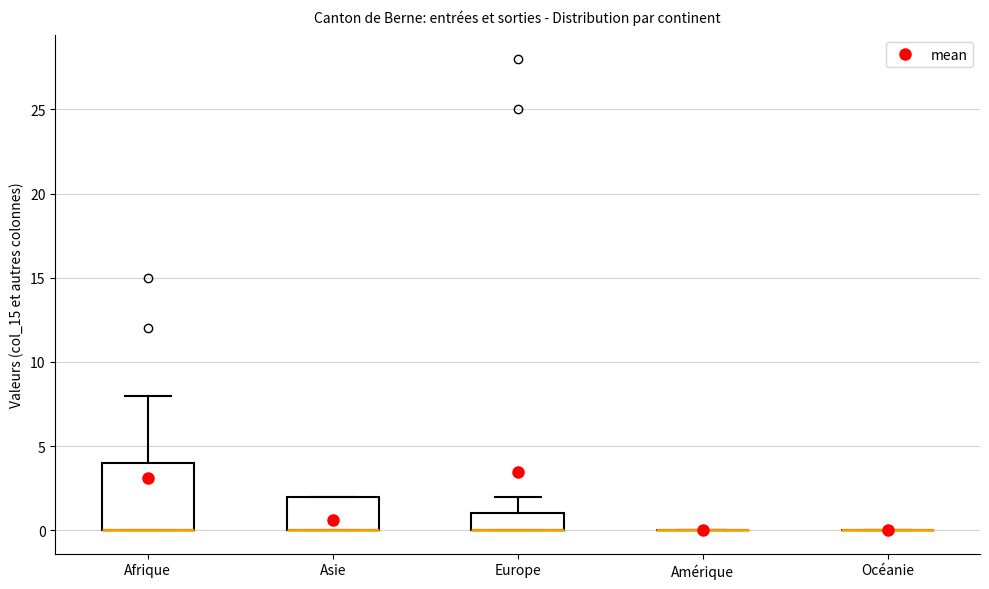

Reading left to right, transcribe this box plot: for each box, give where its median line is, the range the box spans, and where its two whiskers end, as read against the y-axis. The values are not printed on the chart, so give them approximately, as read against the axis.

Afrique: median 0 (drawn on the box's lower edge), box 0 to 4, whiskers 0 to 8
Asie: median 0 (drawn on the box's lower edge), box 0 to 2, whiskers 0 to 2
Europe: median 0 (drawn on the box's lower edge), box 0 to 1, whiskers 0 to 2
Amérique: box collapsed to a line at 0, whiskers 0 to 0
Océanie: box collapsed to a line at 0, whiskers 0 to 0